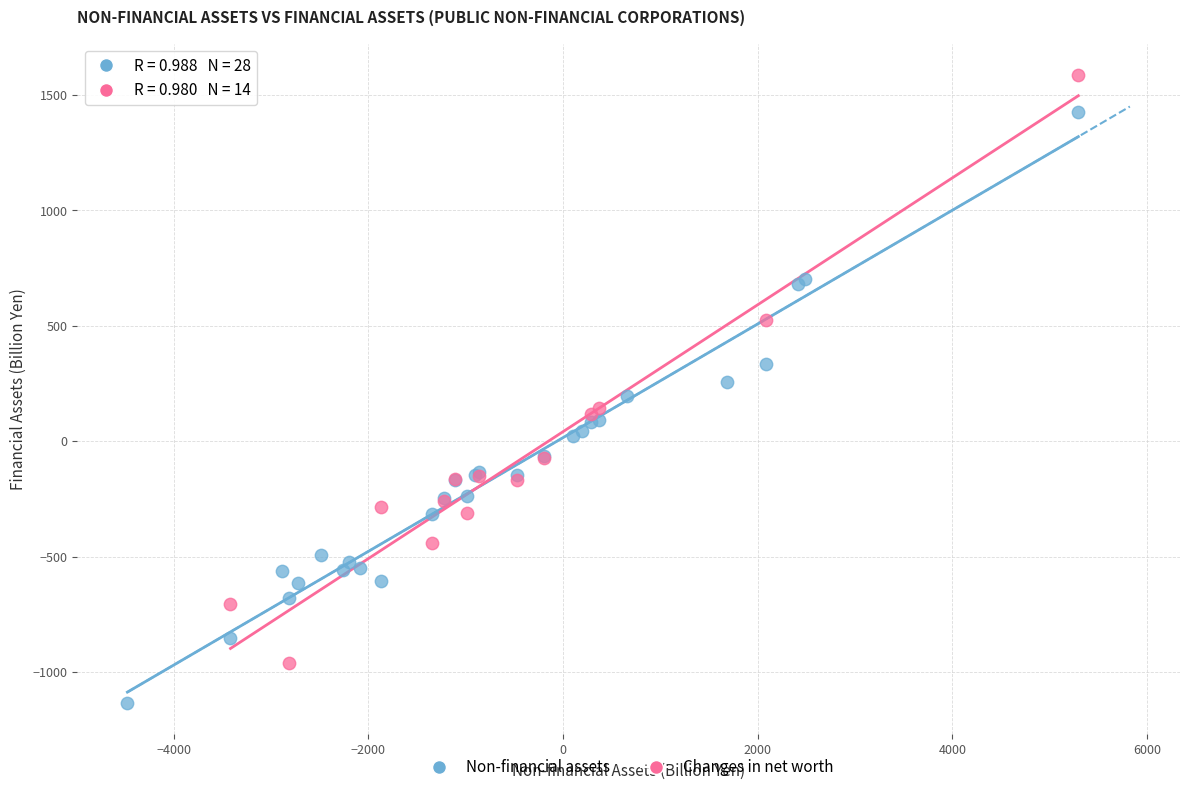

Which series contains the highest Y value?

Changes in net worth